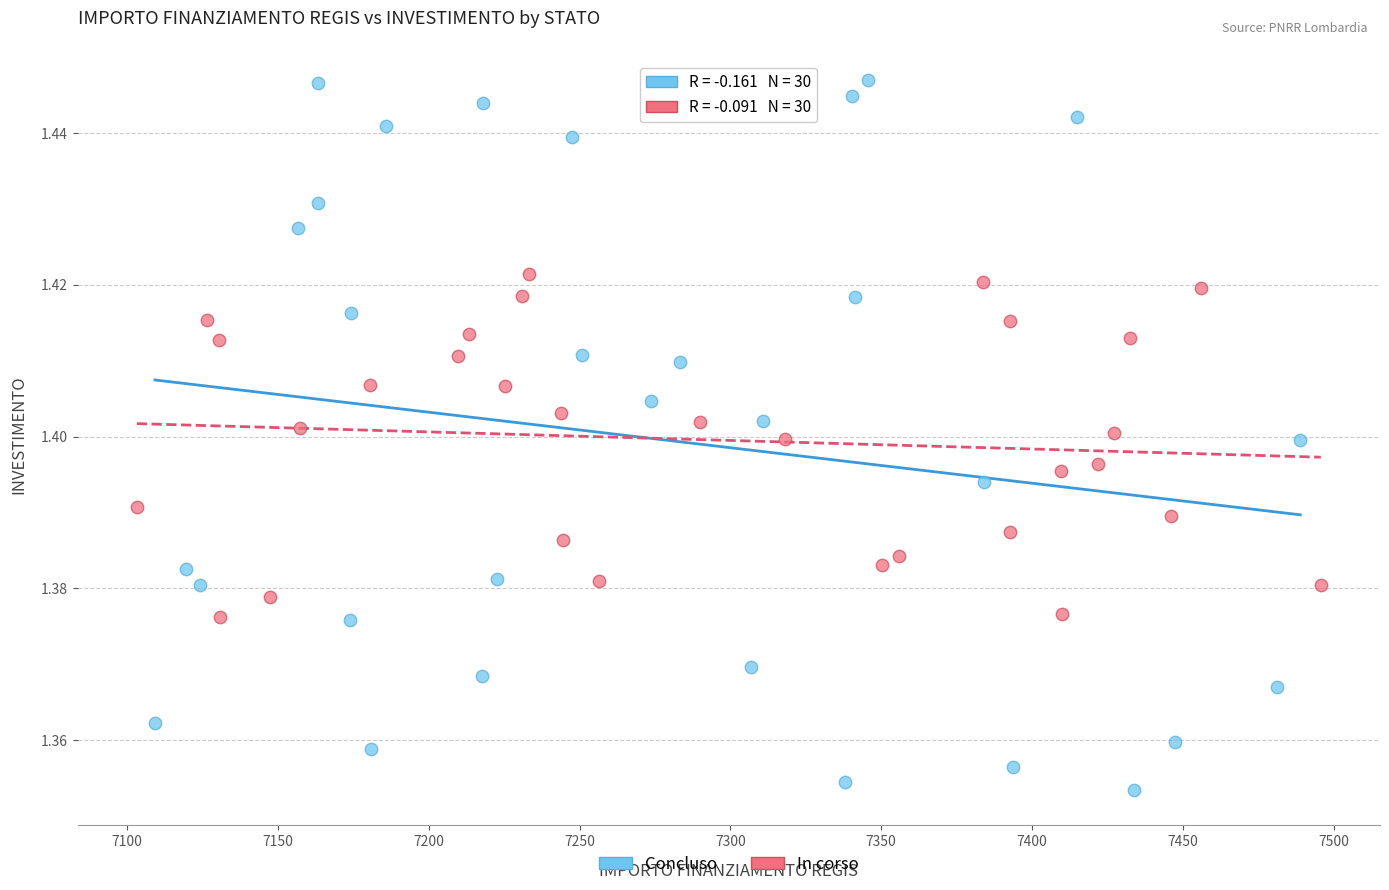

Which series reaches the minimum Y coordinate?

Concluso